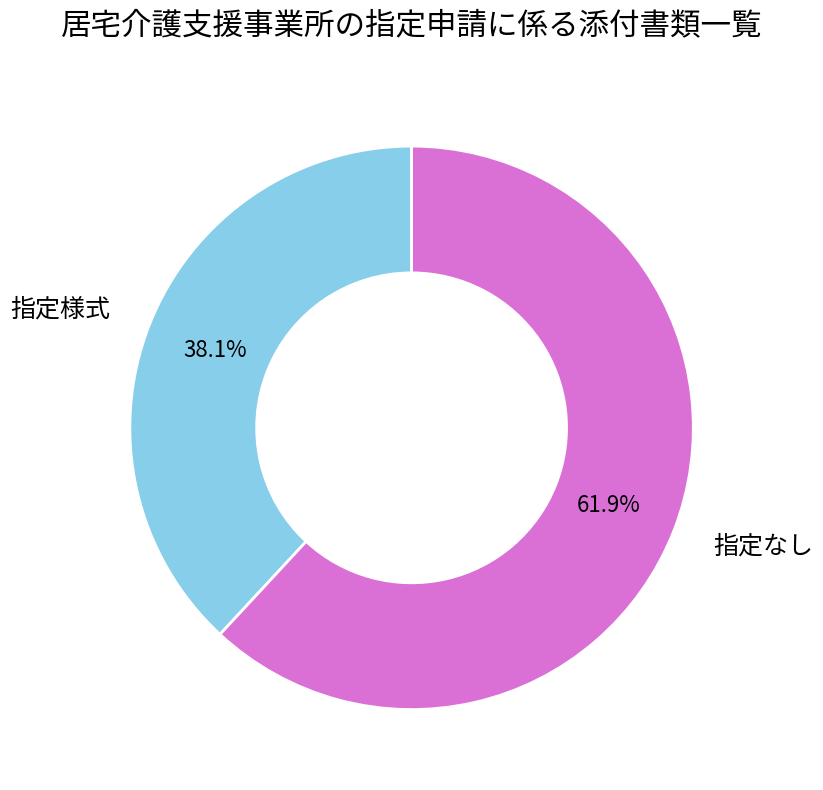

Is there any slice that represents more than half of the pie?

Yes